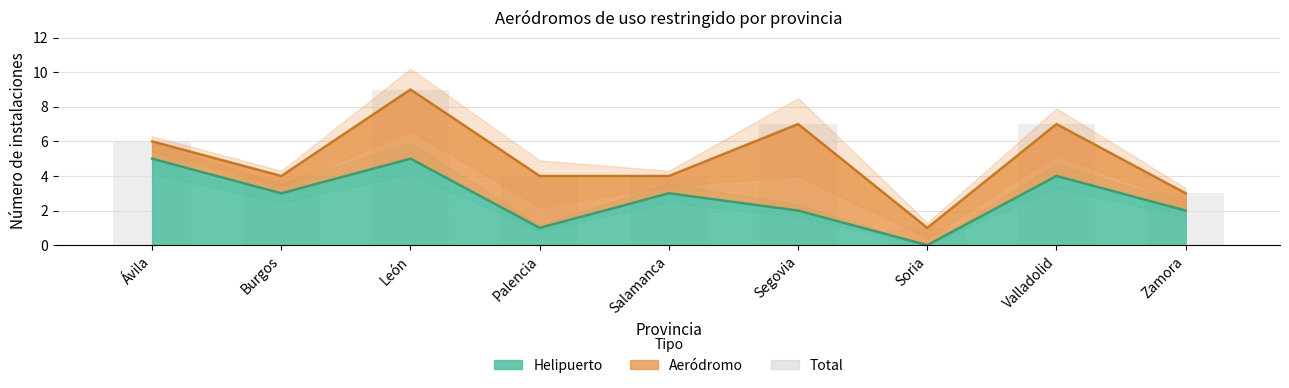

Rank the categories by value from lowest to highest.

Soria, Zamora, Burgos, Palencia, Salamanca, Ávila, Segovia, Valladolid, León